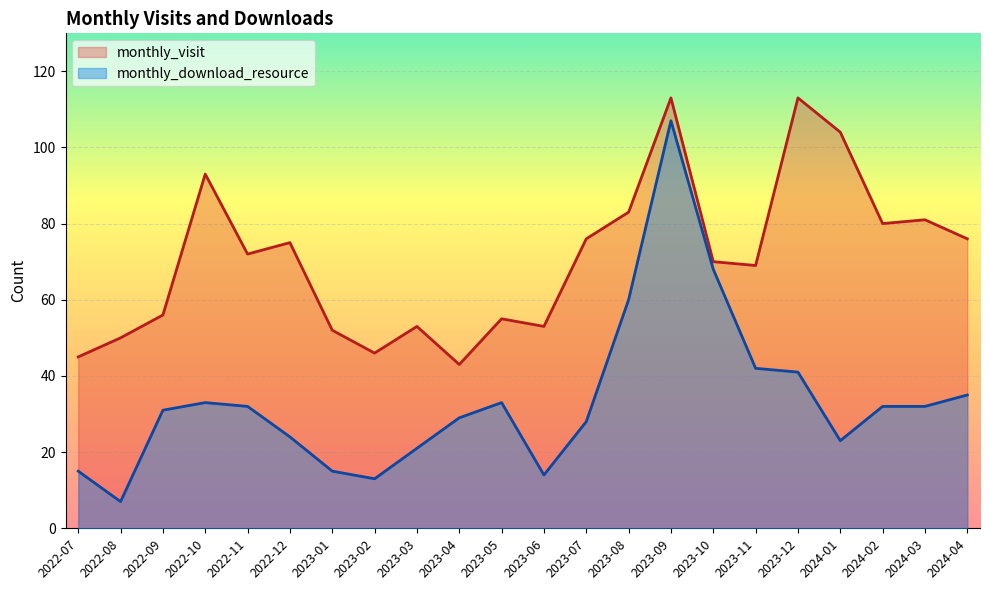

What is the maximum value shown in the chart?

113